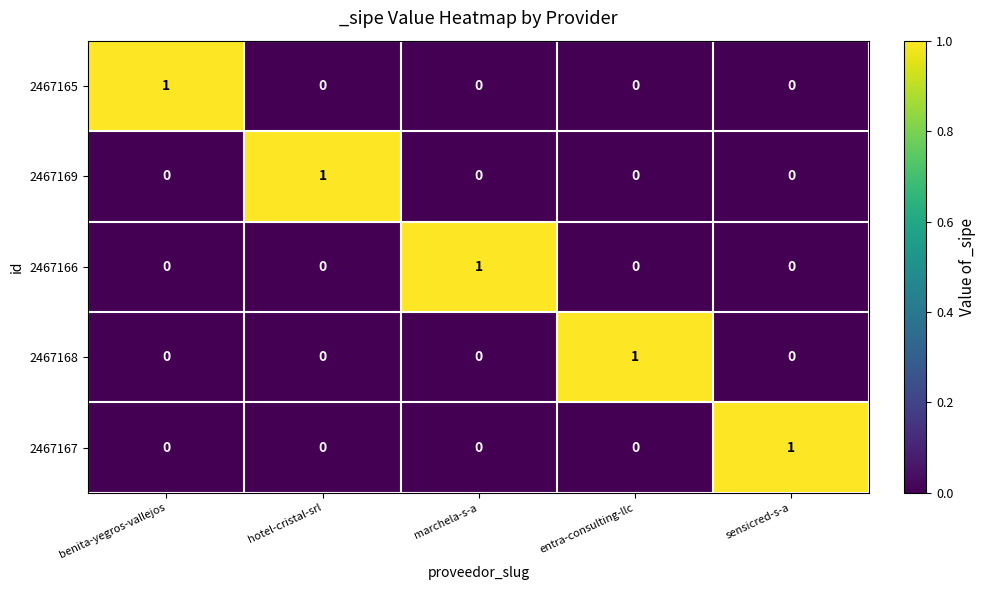

At how many categories does at least one series exceed 0?

5